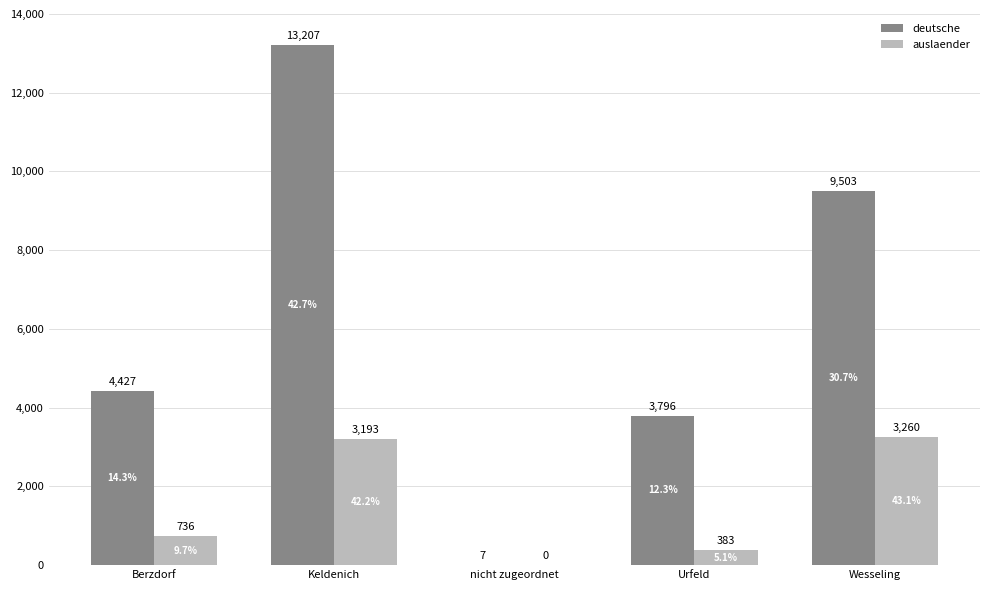

Where is deutsche nearest to the value 6607?

Berzdorf